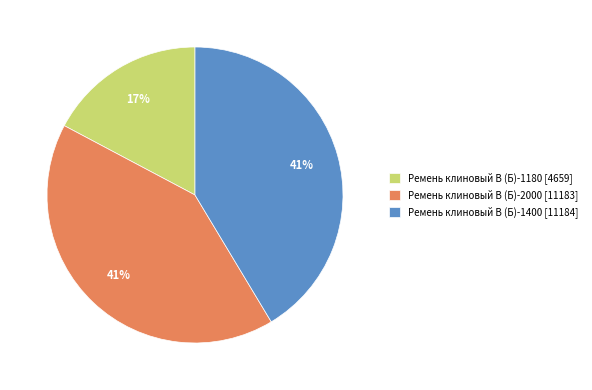

Count the number of slices in the pie.

3